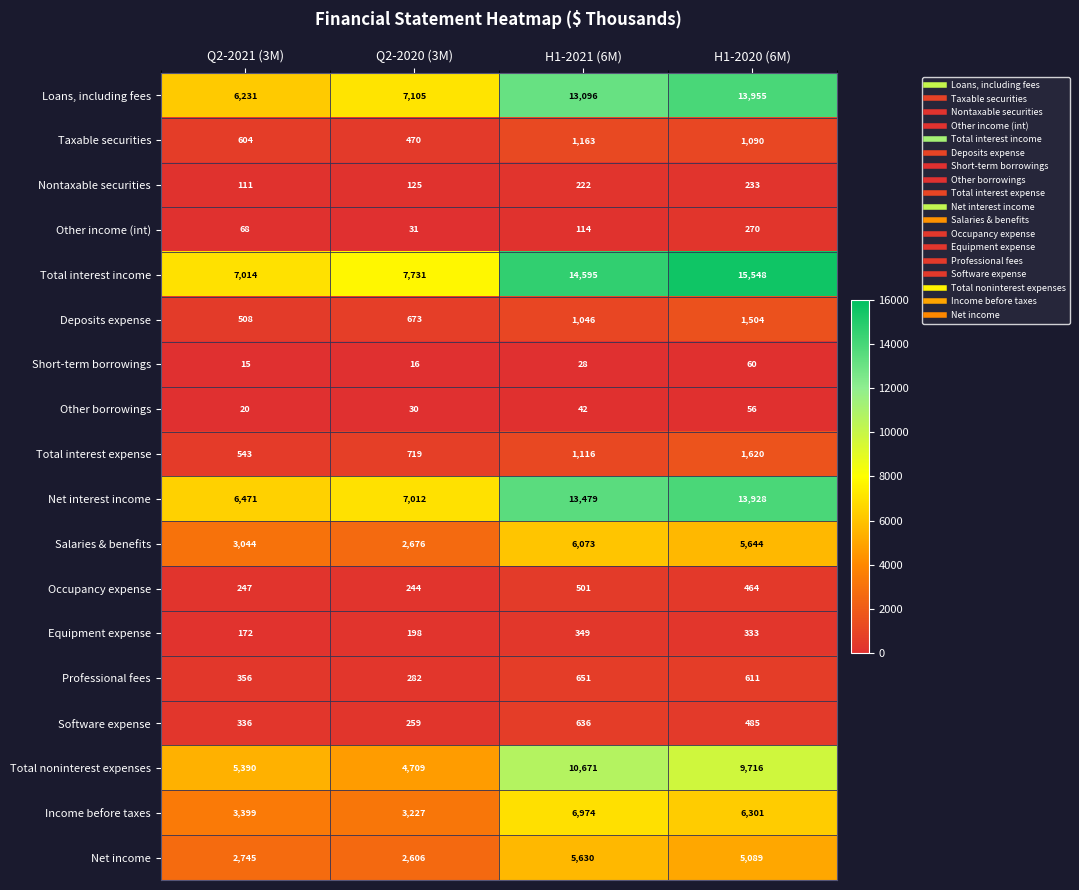

List the labels in order of Occupancy expense value, smallest first.

Q2-2020 (3M), Q2-2021 (3M), H1-2020 (6M), H1-2021 (6M)